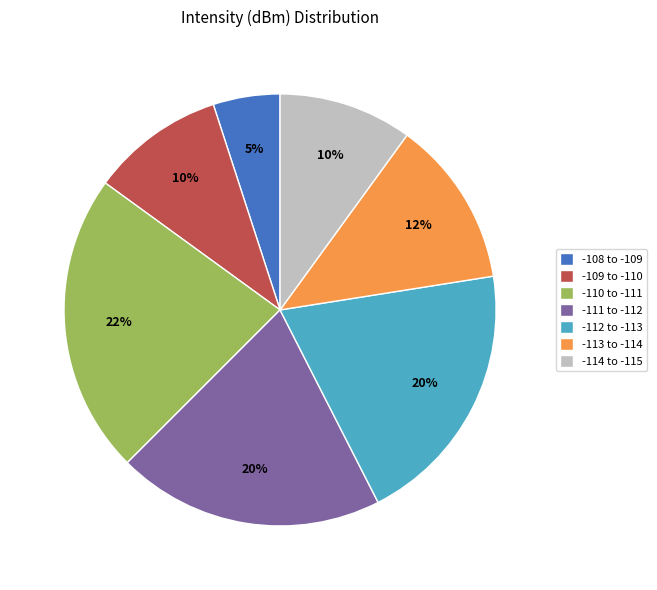

Does any single category account for the majority?

No